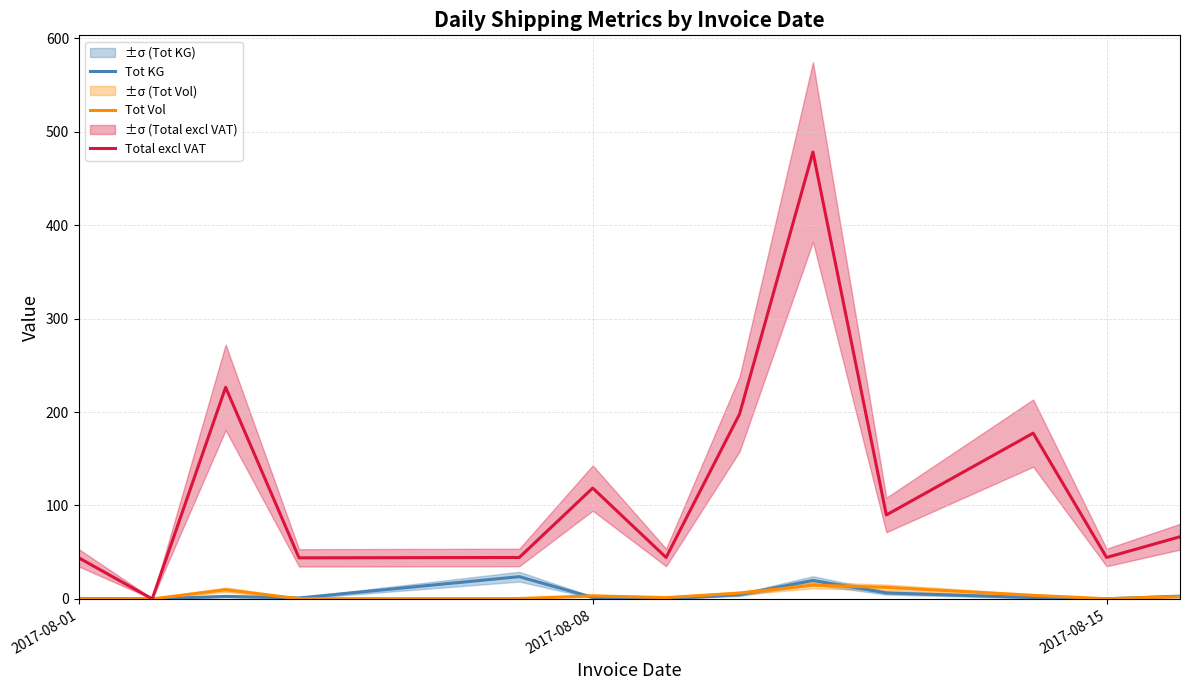

True or false: Tot KG and Total excl VAT cross at least once.

False